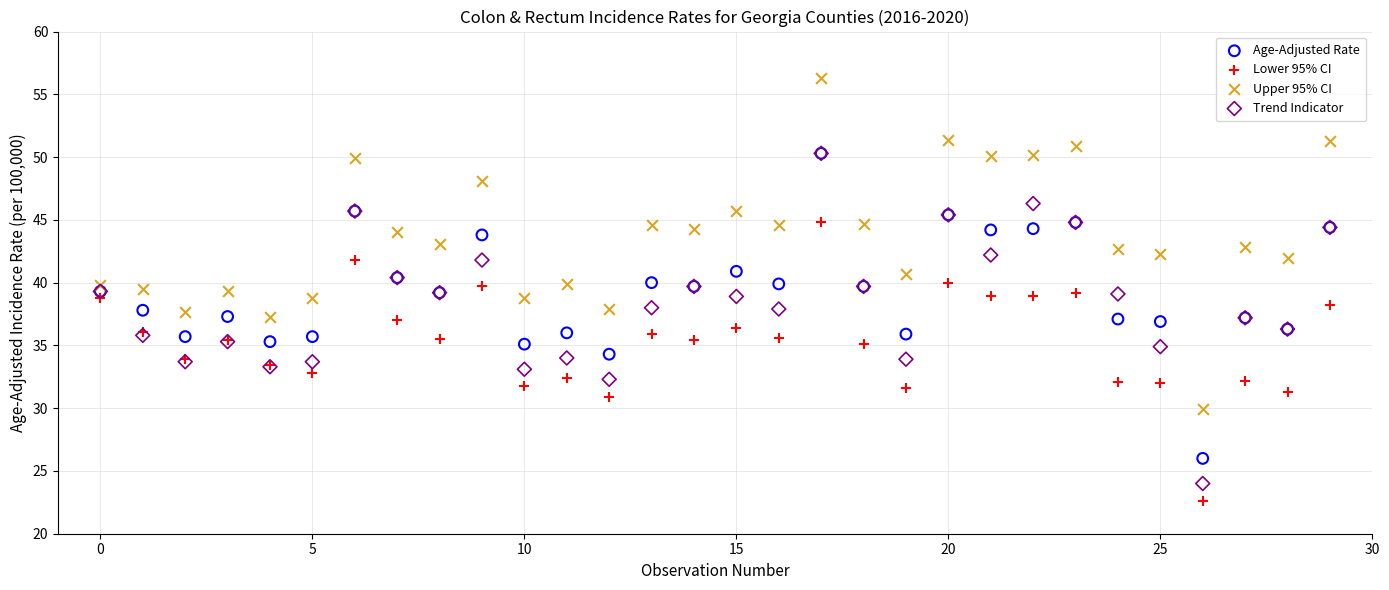

Which series contains the lowest Y value?

Lower 95% CI